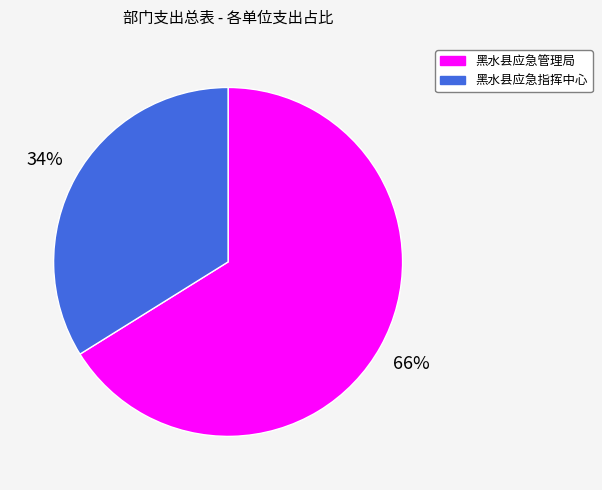

Which category accounts for the majority?

黑水县应急管理局